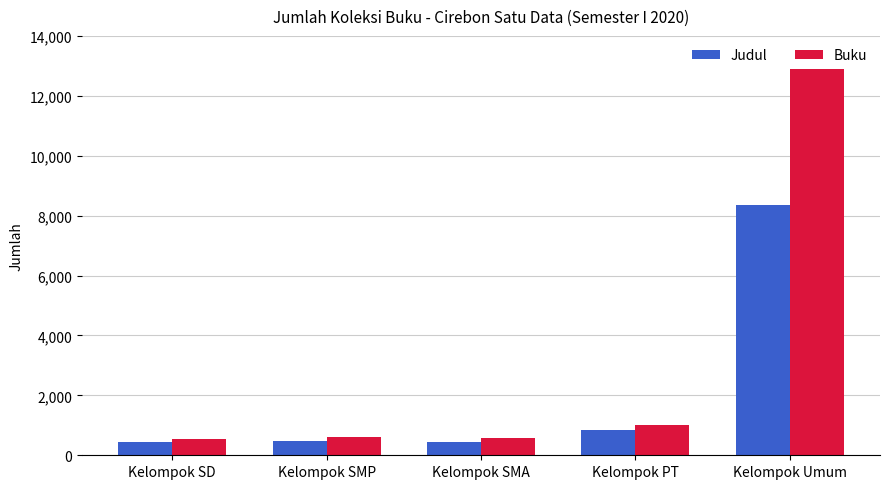

What is the approximate value of Judul at Kelompok Umum?

8366